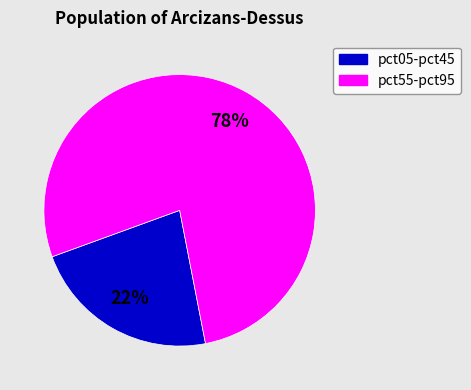

To the nearest percent, what is the average slice percentage?

50%